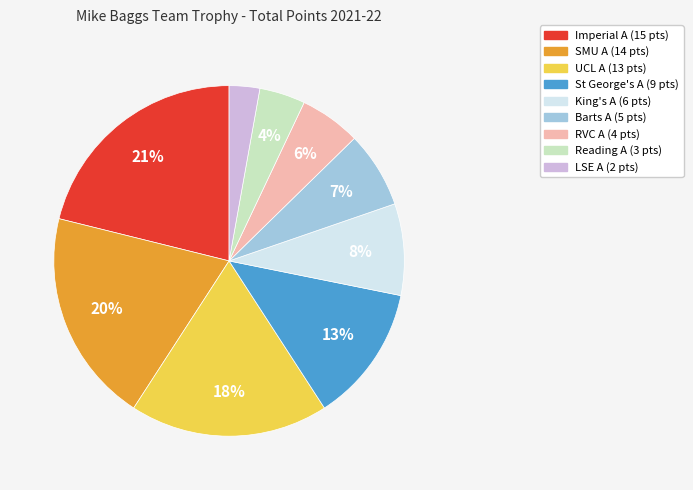

Which has a higher value, SMU A or St George's A?

SMU A